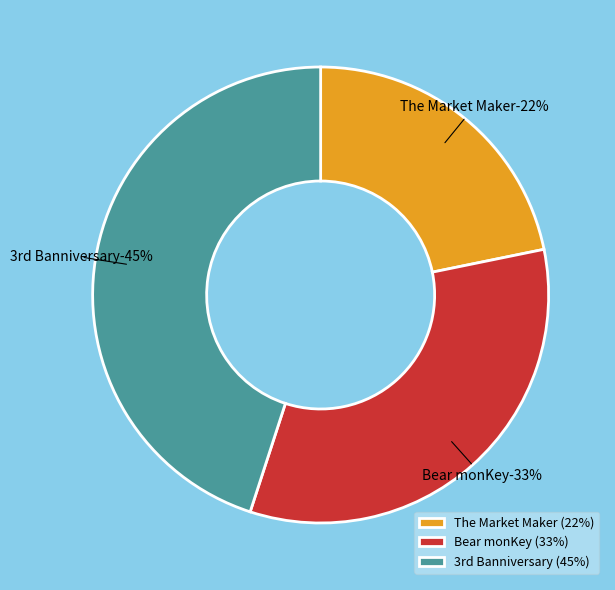

Which category has the biggest portion of the pie?

3rd Banniversary